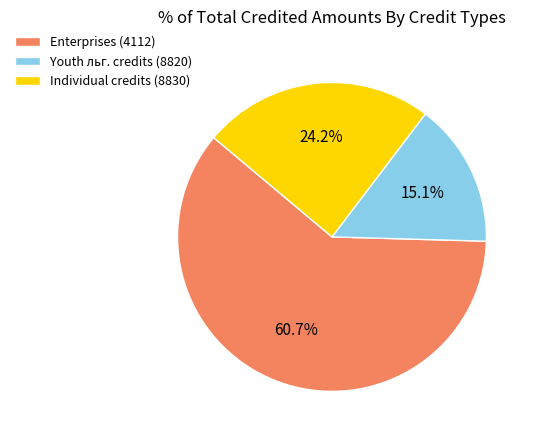

How many slices are in this pie chart?

3